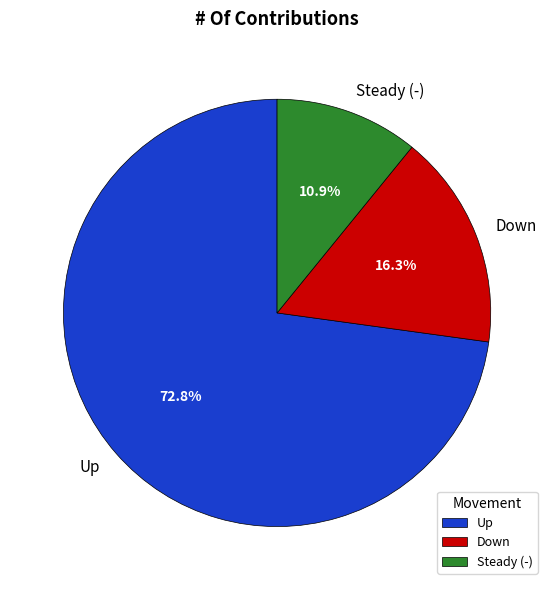

Rank the categories by value from highest to lowest.

Up, Down, Steady (-)